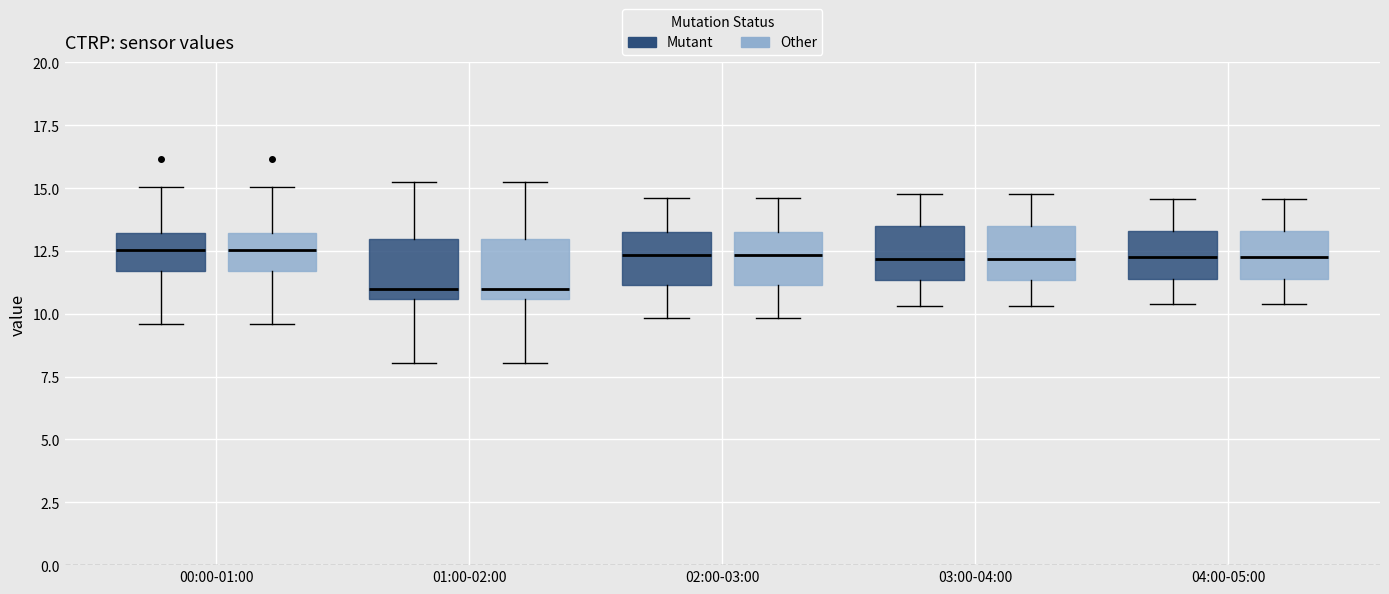

Reading left to right, read every box against the y-axis: the position of its median line, the range the box covers, and the ends of its whiskers. The values are not printed on the chart, so give them approximately, as read against the axis.

00:00-01:00 (Mutant): median 12.5, box 11.5 to 13.0, whiskers 9.5 to 15.0
00:00-01:00 (Other): median 12.5, box 11.5 to 13.0, whiskers 9.5 to 15.0
01:00-02:00 (Mutant): median 11.0, box 10.5 to 13.0, whiskers 8.0 to 15.0
01:00-02:00 (Other): median 11.0, box 10.5 to 13.0, whiskers 8.0 to 15.0
02:00-03:00 (Mutant): median 12.5, box 11.0 to 13.5, whiskers 10.0 to 14.5
02:00-03:00 (Other): median 12.5, box 11.0 to 13.5, whiskers 10.0 to 14.5
03:00-04:00 (Mutant): median 12.0, box 11.5 to 13.5, whiskers 10.5 to 15.0
03:00-04:00 (Other): median 12.0, box 11.5 to 13.5, whiskers 10.5 to 15.0
04:00-05:00 (Mutant): median 12.5, box 11.5 to 13.5, whiskers 10.5 to 14.5
04:00-05:00 (Other): median 12.5, box 11.5 to 13.5, whiskers 10.5 to 14.5